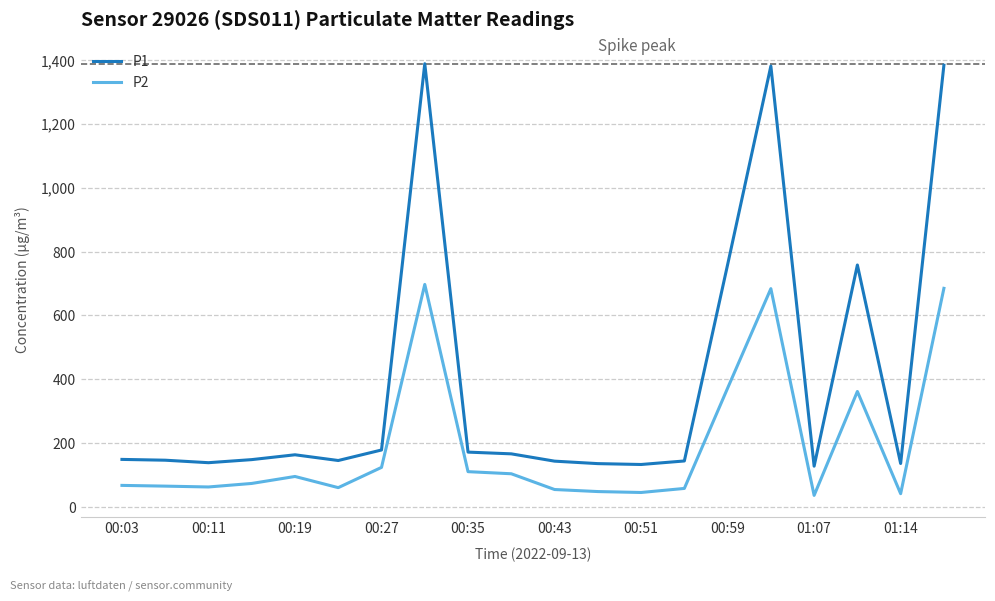

Rank the series by their maximum value, from lowest to highest.

P2, P1